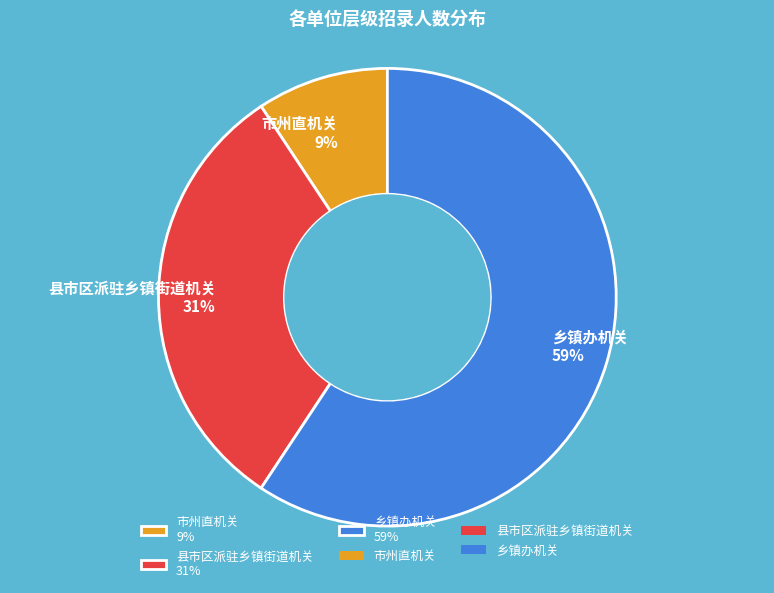

How many slices are in this pie chart?

3